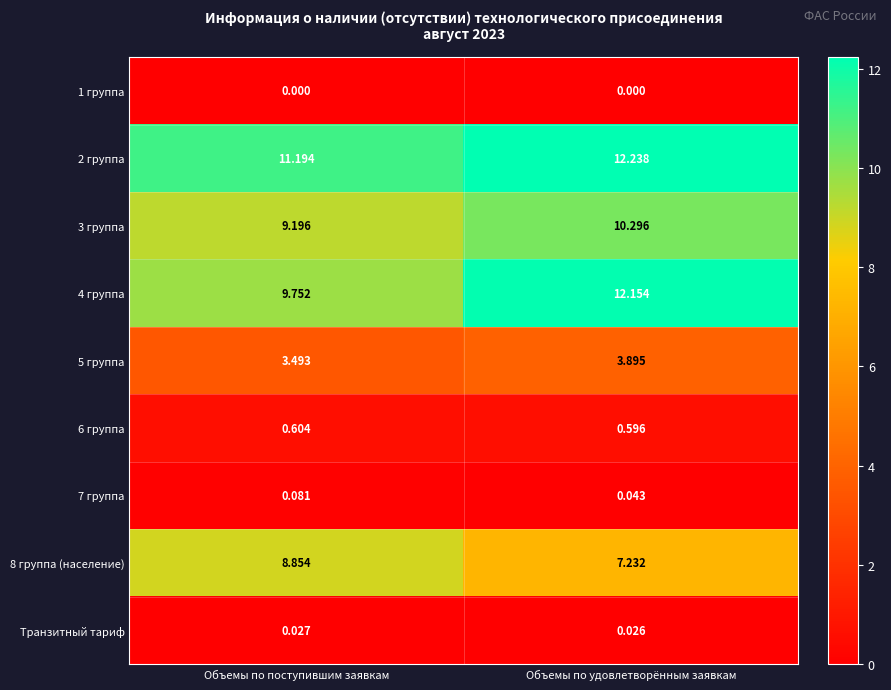

At which category is the sum across all series the highest?

Объемы по удовлетворённым заявкам